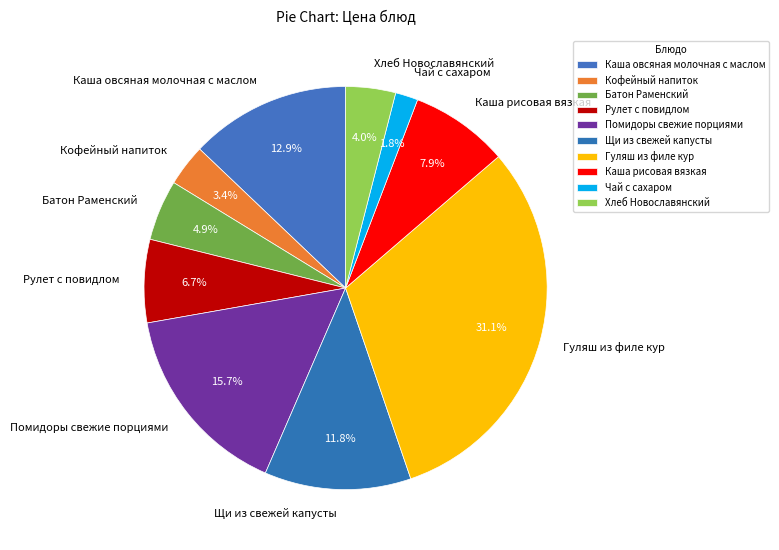

How many segments does this pie chart have?

10